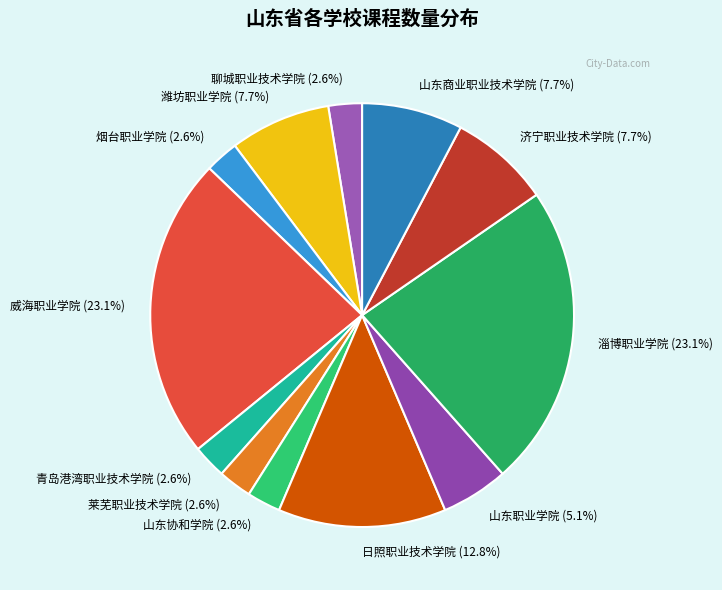

Between 日照职业技术学院 (12.8%) and 莱芜职业技术学院 (2.6%), which is larger?

日照职业技术学院 (12.8%)